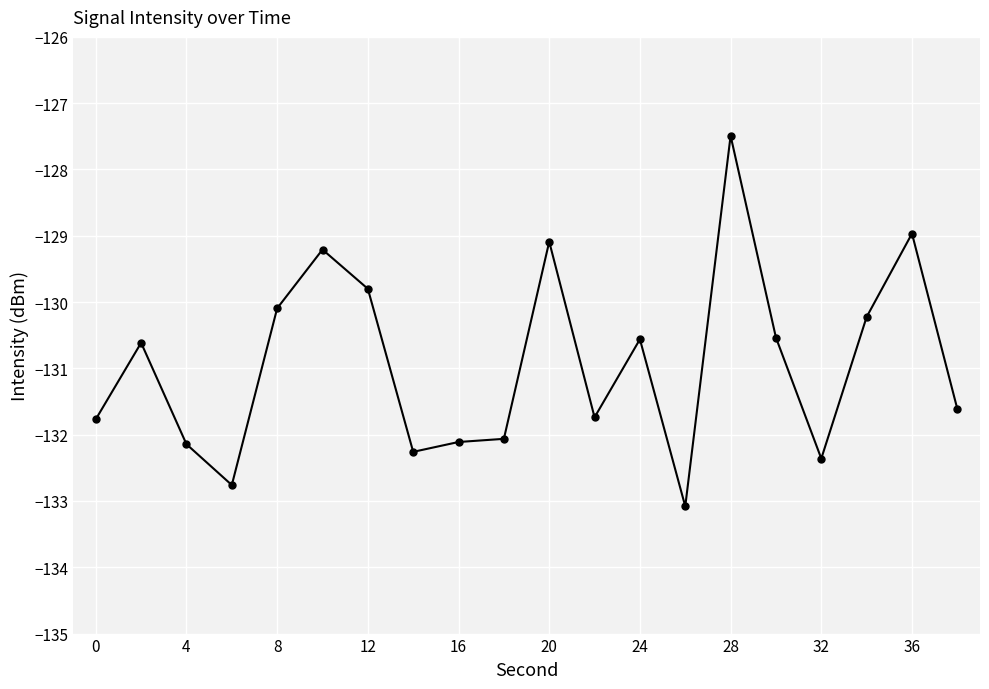

How many lines are shown in the chart?

1